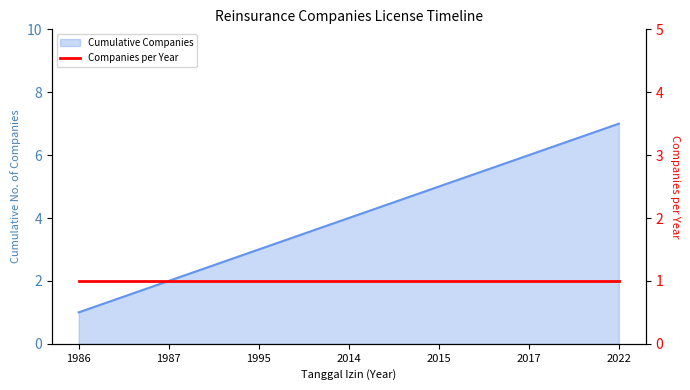

Approximately how many times larger is the value at 2017 compared to 1987?

3.0